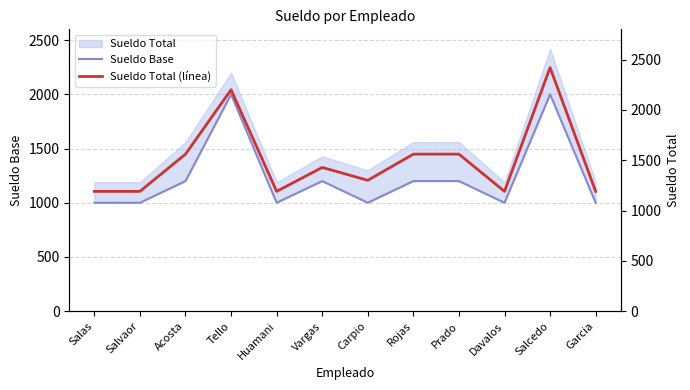

Does the chart display data point markers on the line(s)?

No